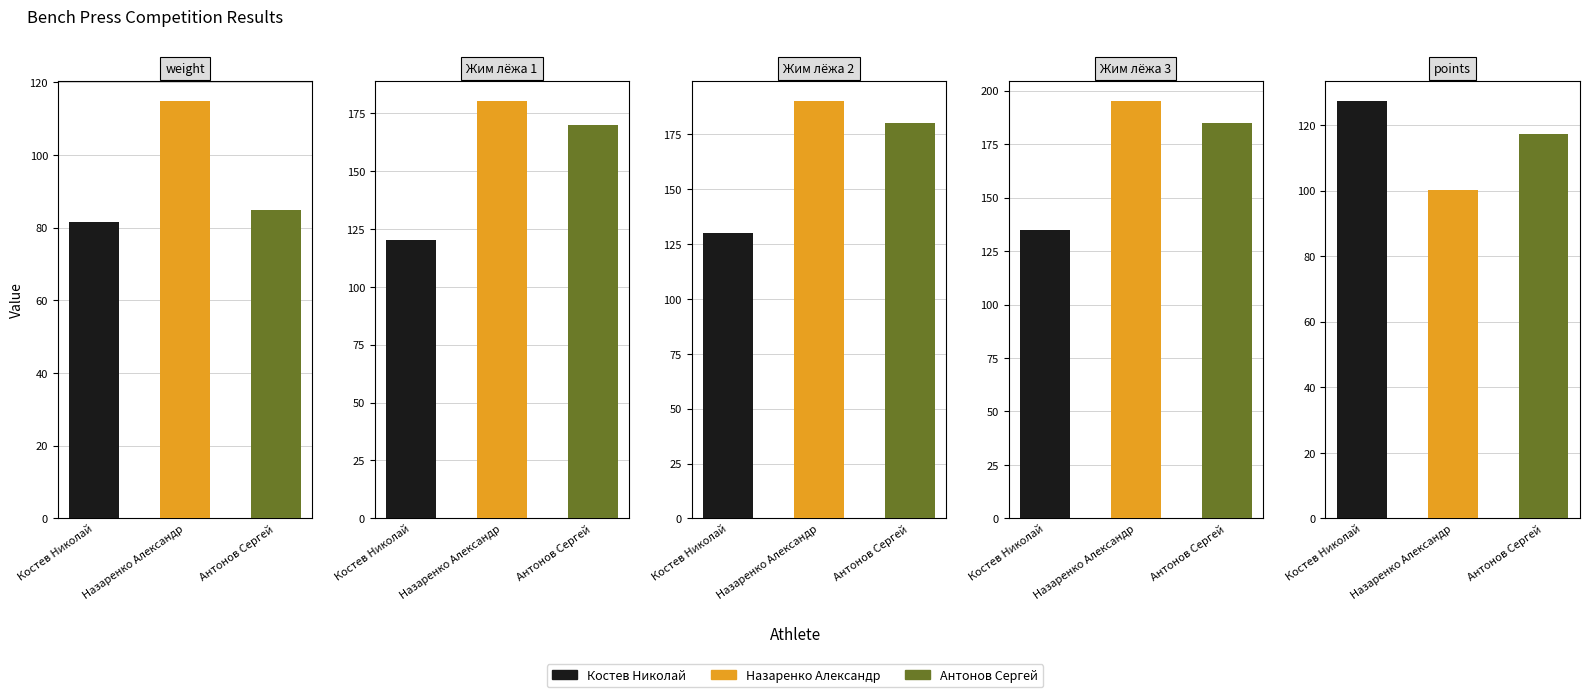

Where is Жим лёжа 3 nearest to the value 165?

Антонов Сергей